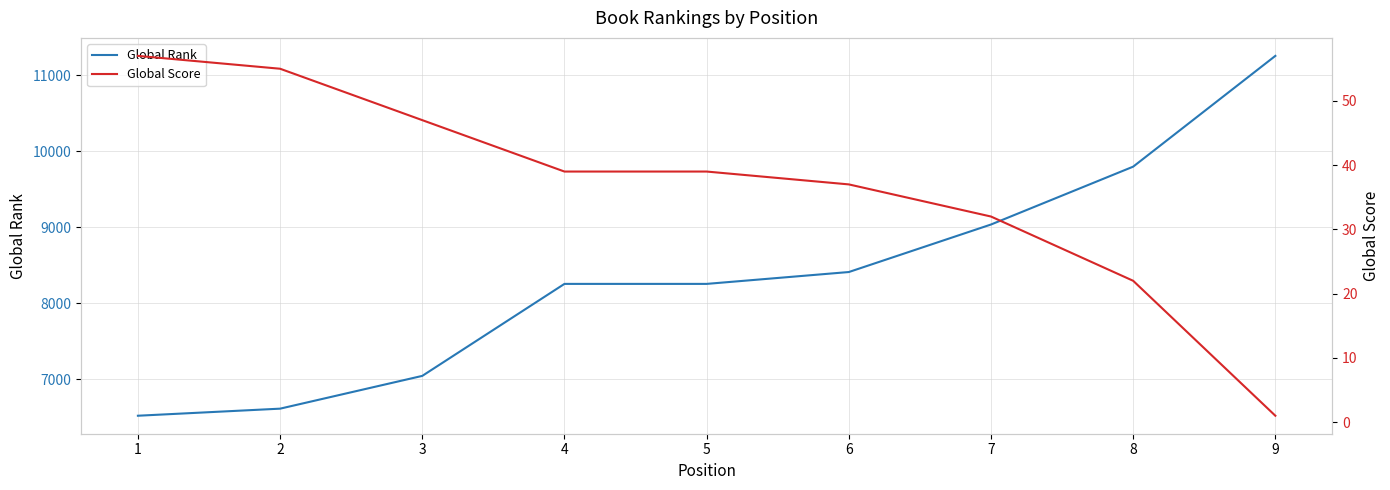

What is the value of the Global Rank point at the 3rd from the left?

7045